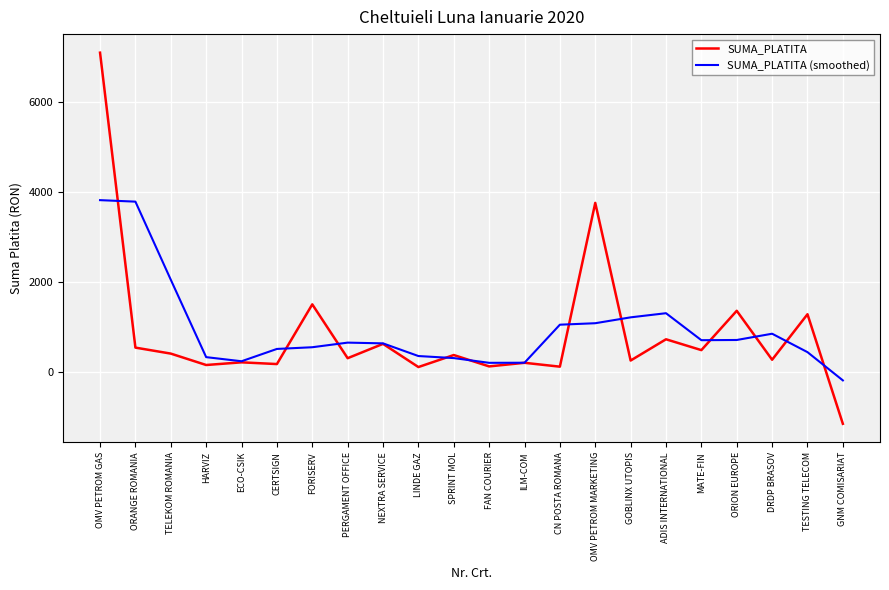

Where do SUMA_PLATITA and SUMA_PLATITA (smoothed) first cross each other?

OMV PETROM GAS and ORANGE ROMANIA